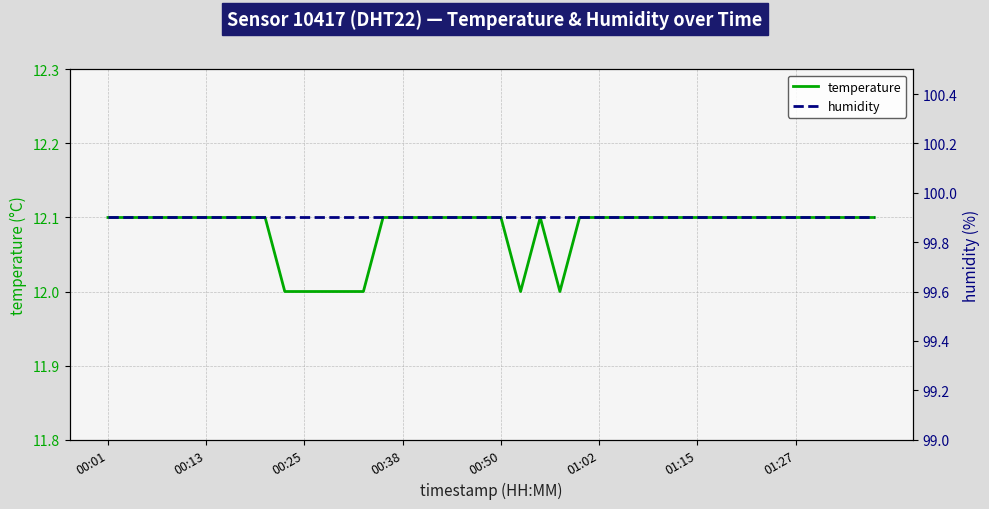

What is the minimum value for temperature?

12.0